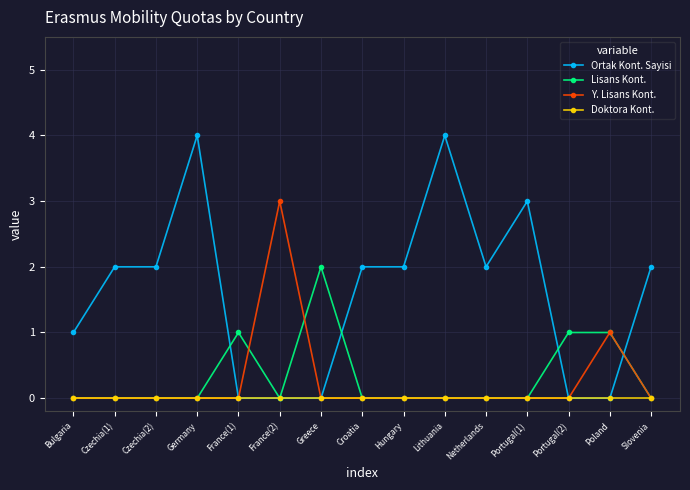

What are all the series names shown in the legend?

Ortak Kont. Sayisi, Lisans Kont., Y. Lisans Kont., Doktora Kont.